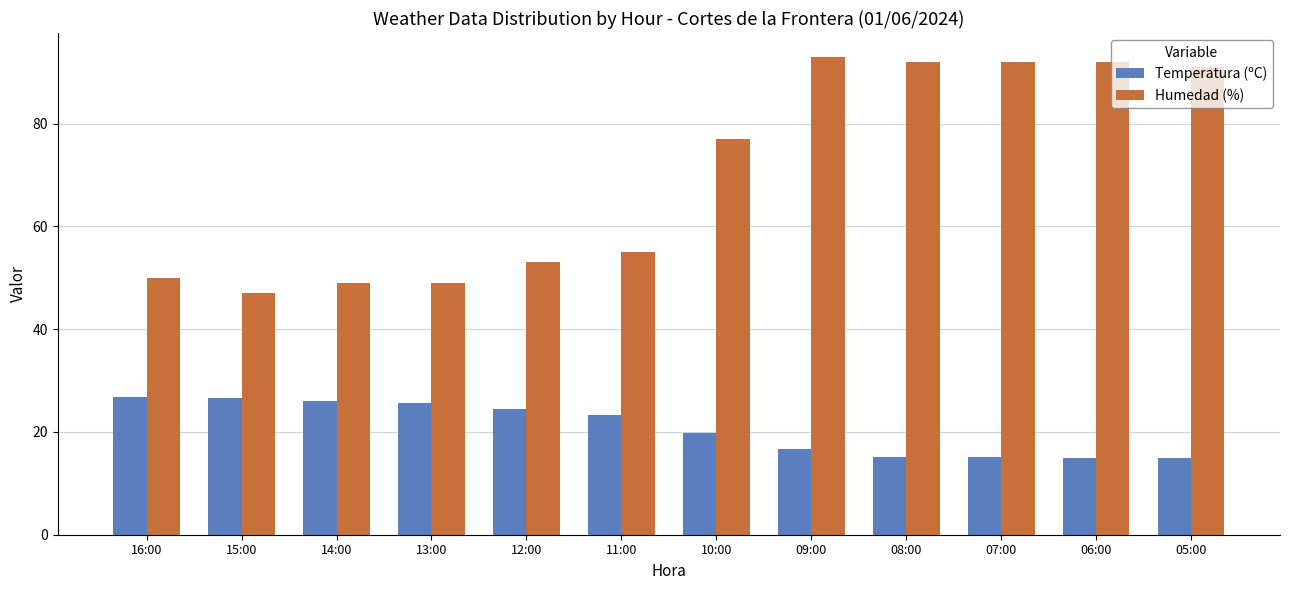

Which series has the largest total across all categories?

Humedad (%)